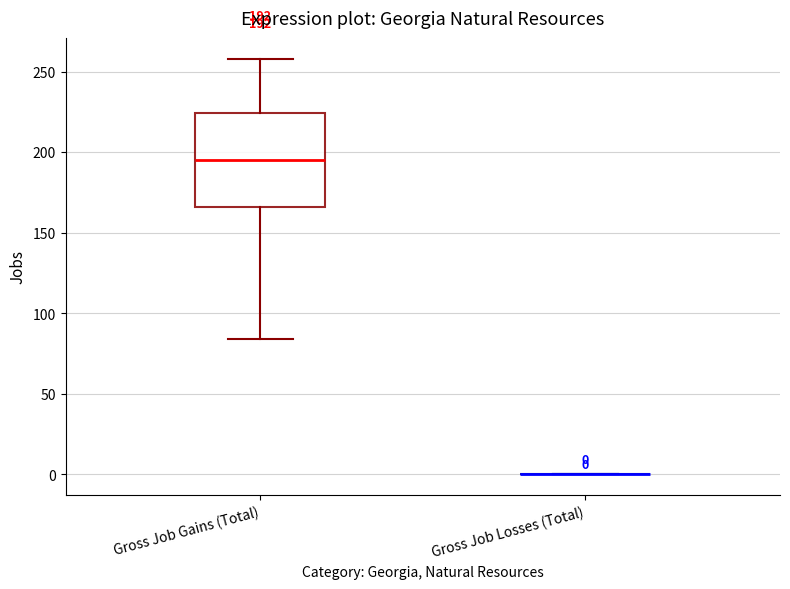

Which box is the tallest, from its lower edge to its upper edge?

Gross Job Gains (Total)